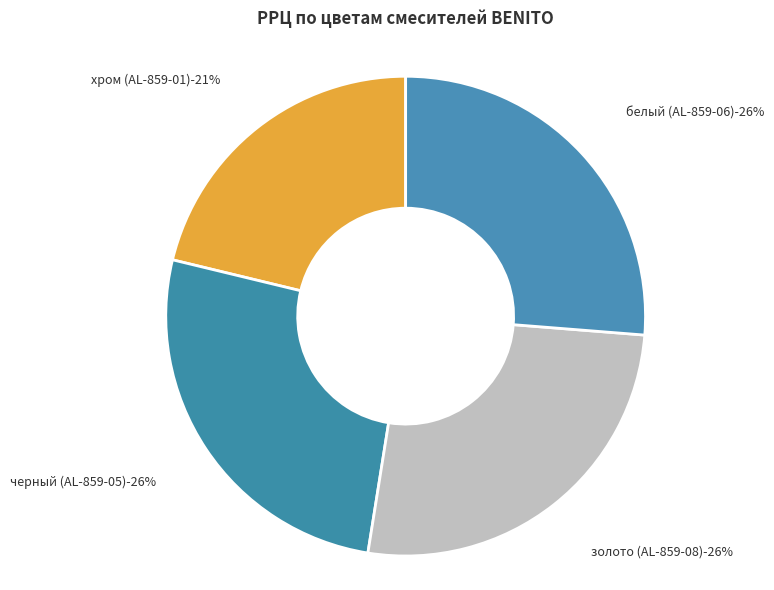

True or false: черный (AL-859-05) accounts for 12% of the total.

False